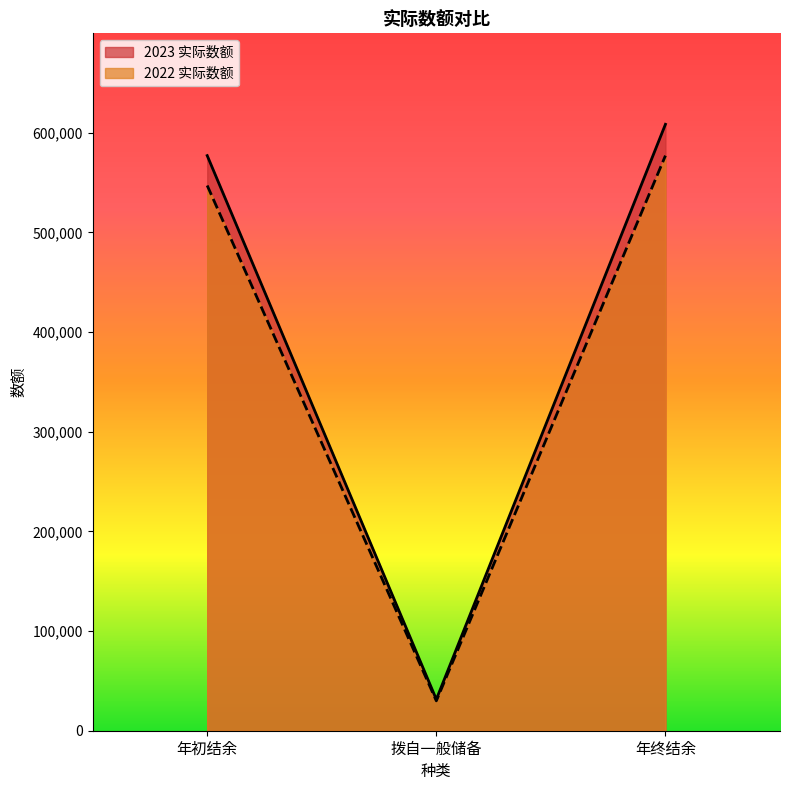

Does the chart display data point markers on the line(s)?

No